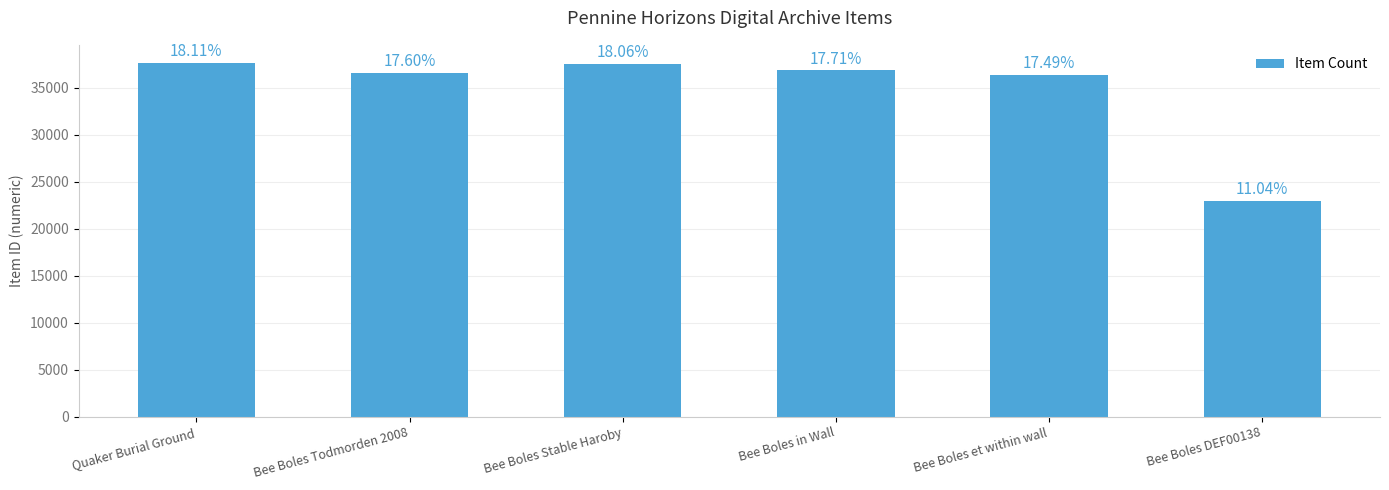

What is the sum of the values at Bee Boles Stable Haroby and Bee Boles DEF00138?

60509